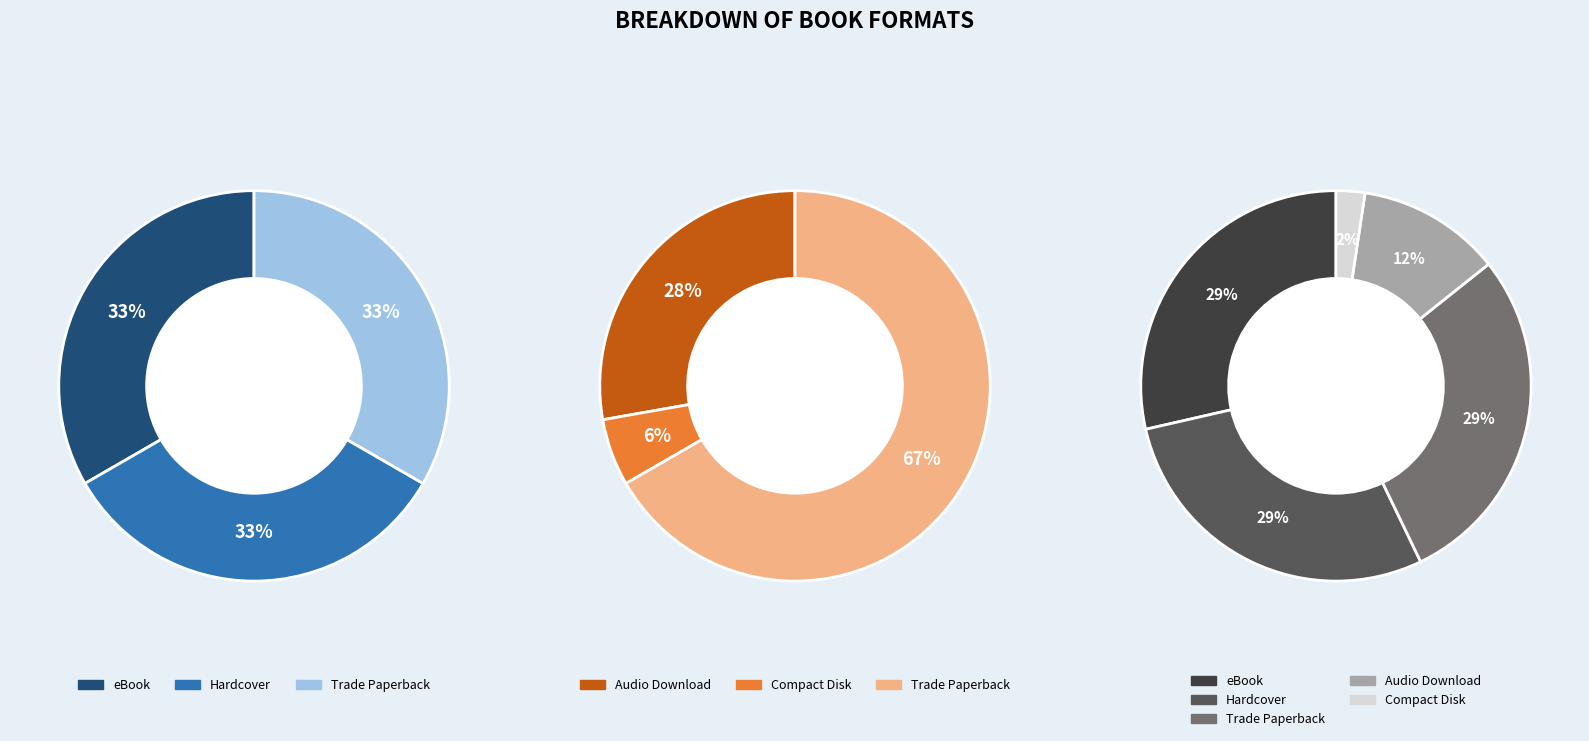

Is it true that Compact Disk is 2% of the pie?

True